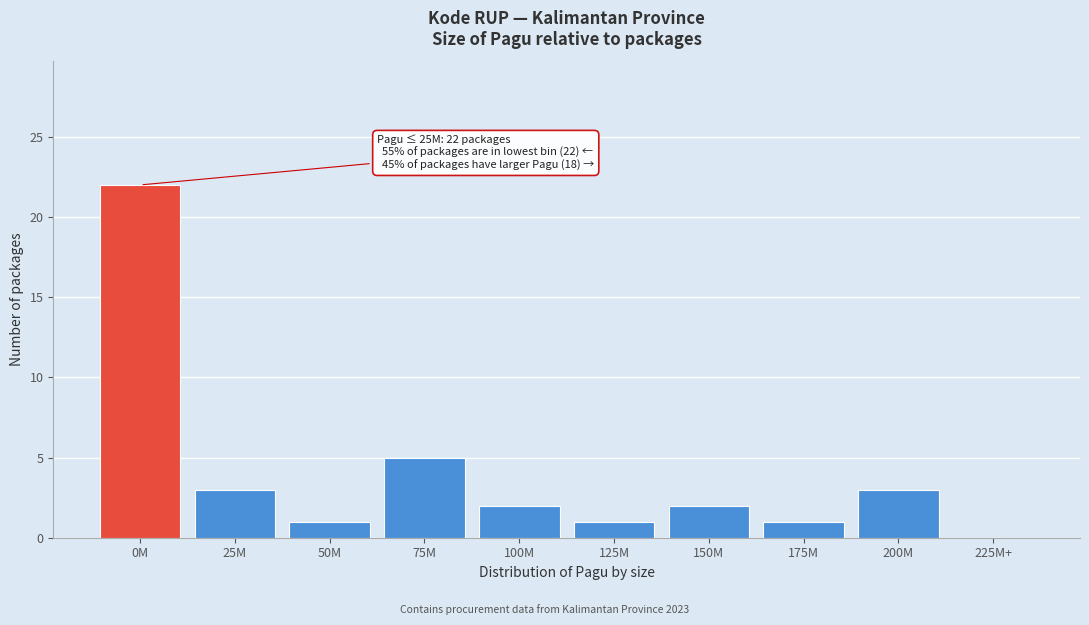

Reading right to left, extract all data points from this chart.

225M+=0	200M=3	175M=1	150M=2	125M=1	100M=2	75M=5	50M=1	25M=3	0M=22